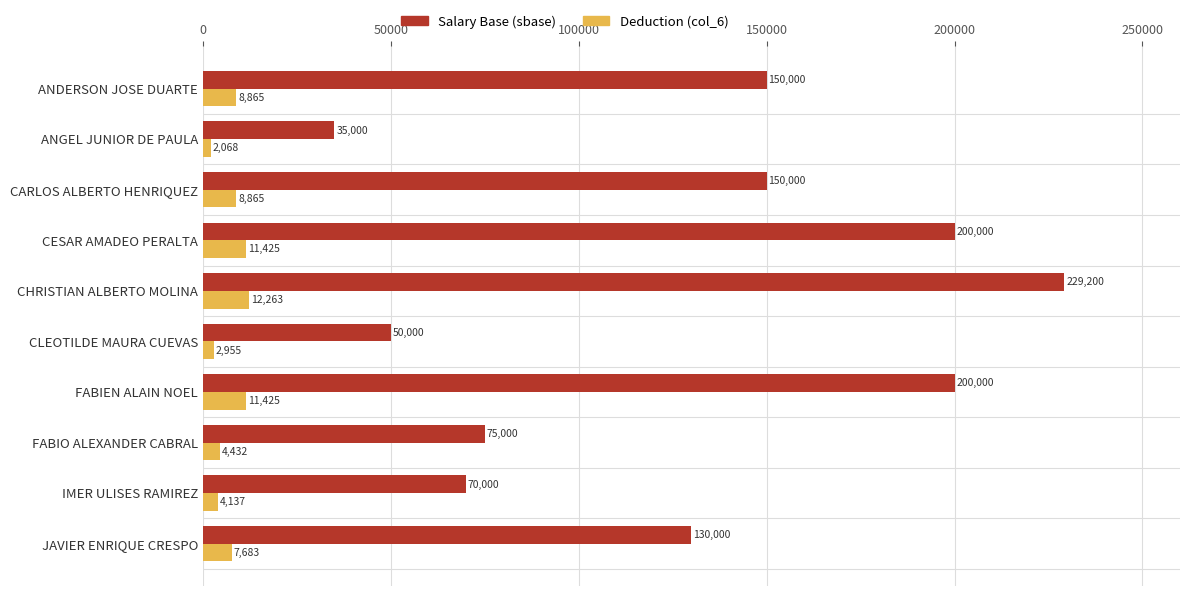

Is the value of Salary Base (sbase) at CLEOTILDE MAURA CUEVAS greater than the value of Deduction (col_6) at CARLOS ALBERTO HENRIQUEZ?

Yes